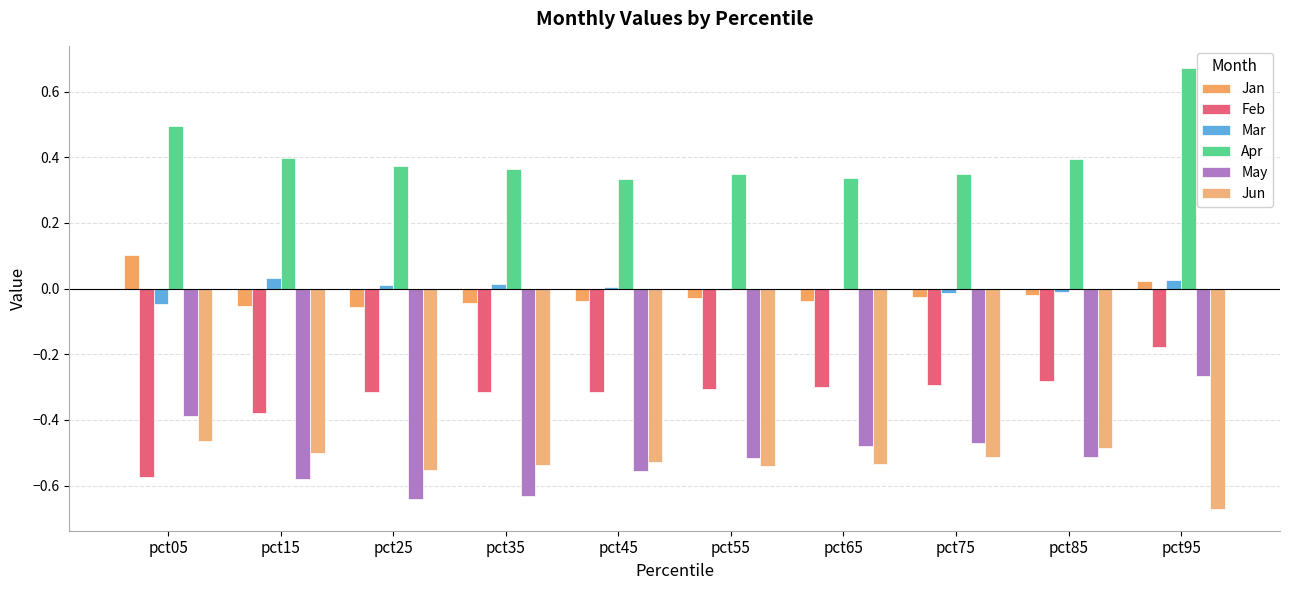

Does the chart contain stacked bars?

No